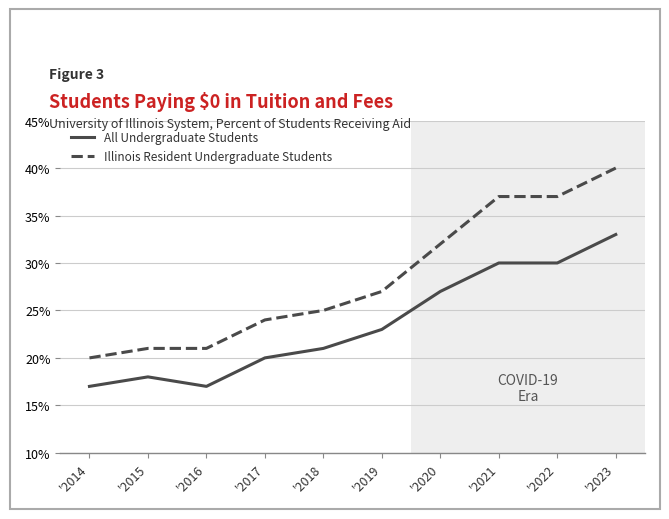

What are all the series names shown in the legend?

All Undergraduate Students, Illinois Resident Undergraduate Students